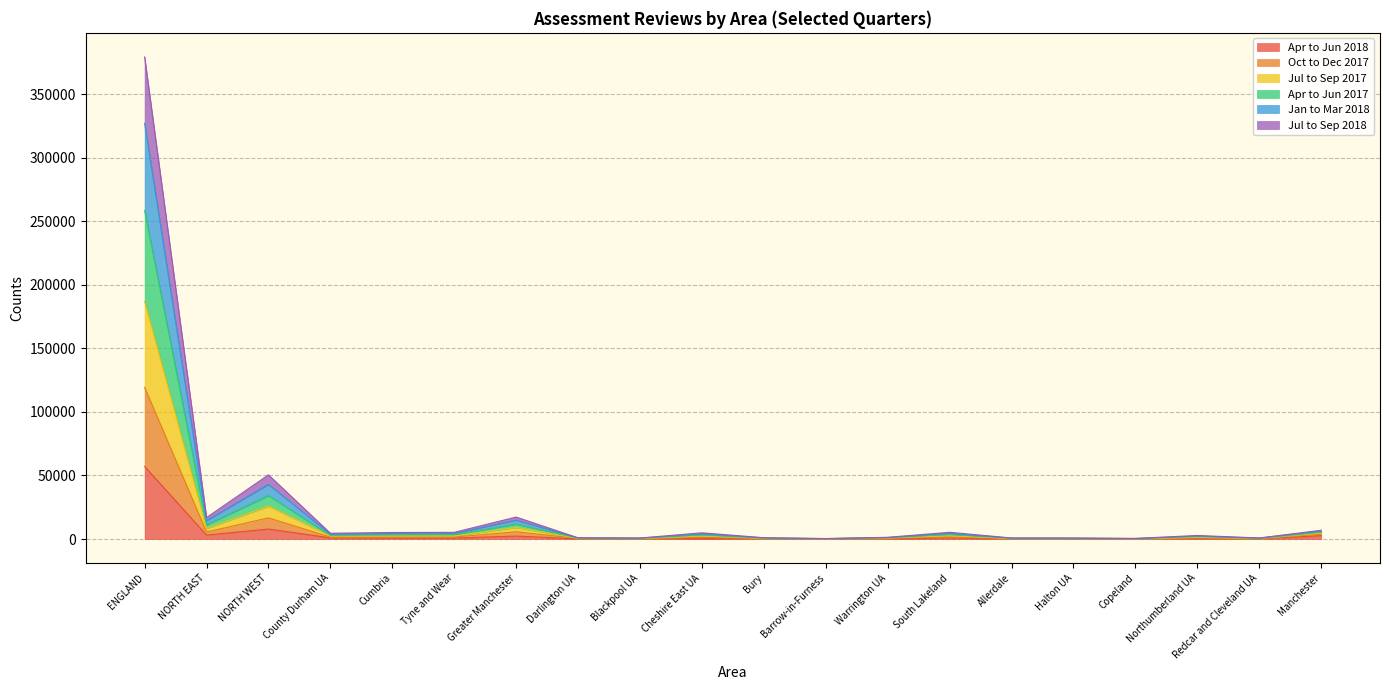

At which category is the sum across all series the highest?

ENGLAND